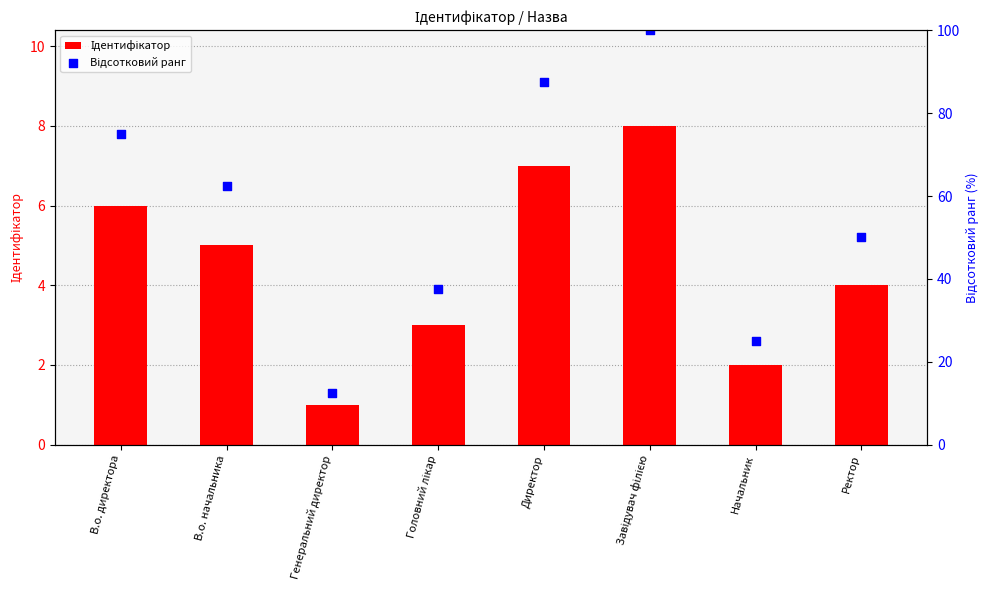

What are all the series names shown in the legend?

Ідентифікатор, Відсотковий ранг